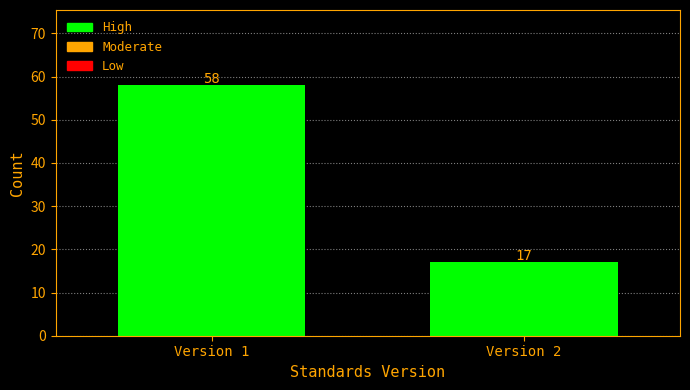

Reading left to right, what are all the values shown in this chart?

58	17